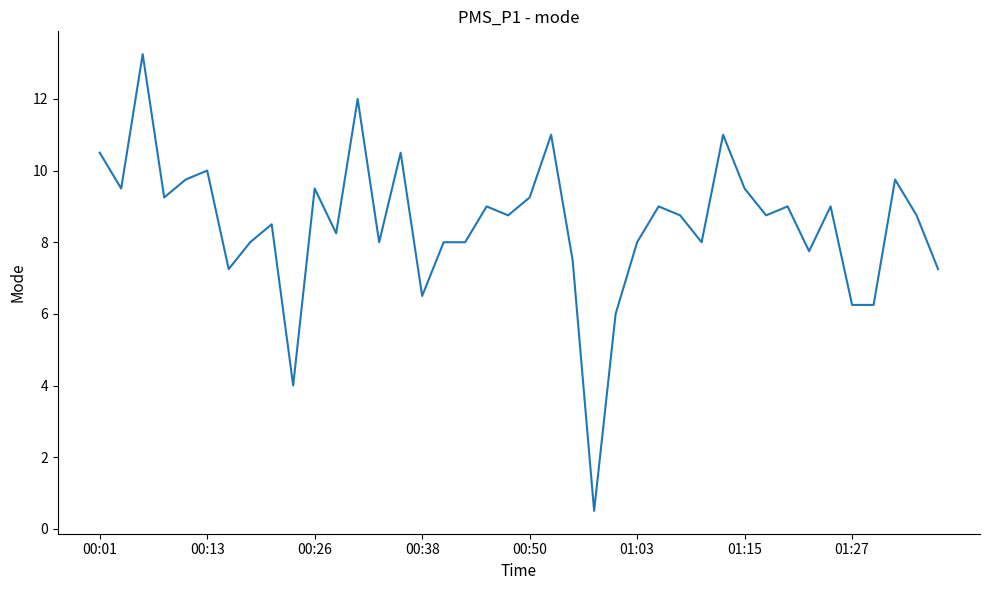

What is the smallest value displayed?

0.5